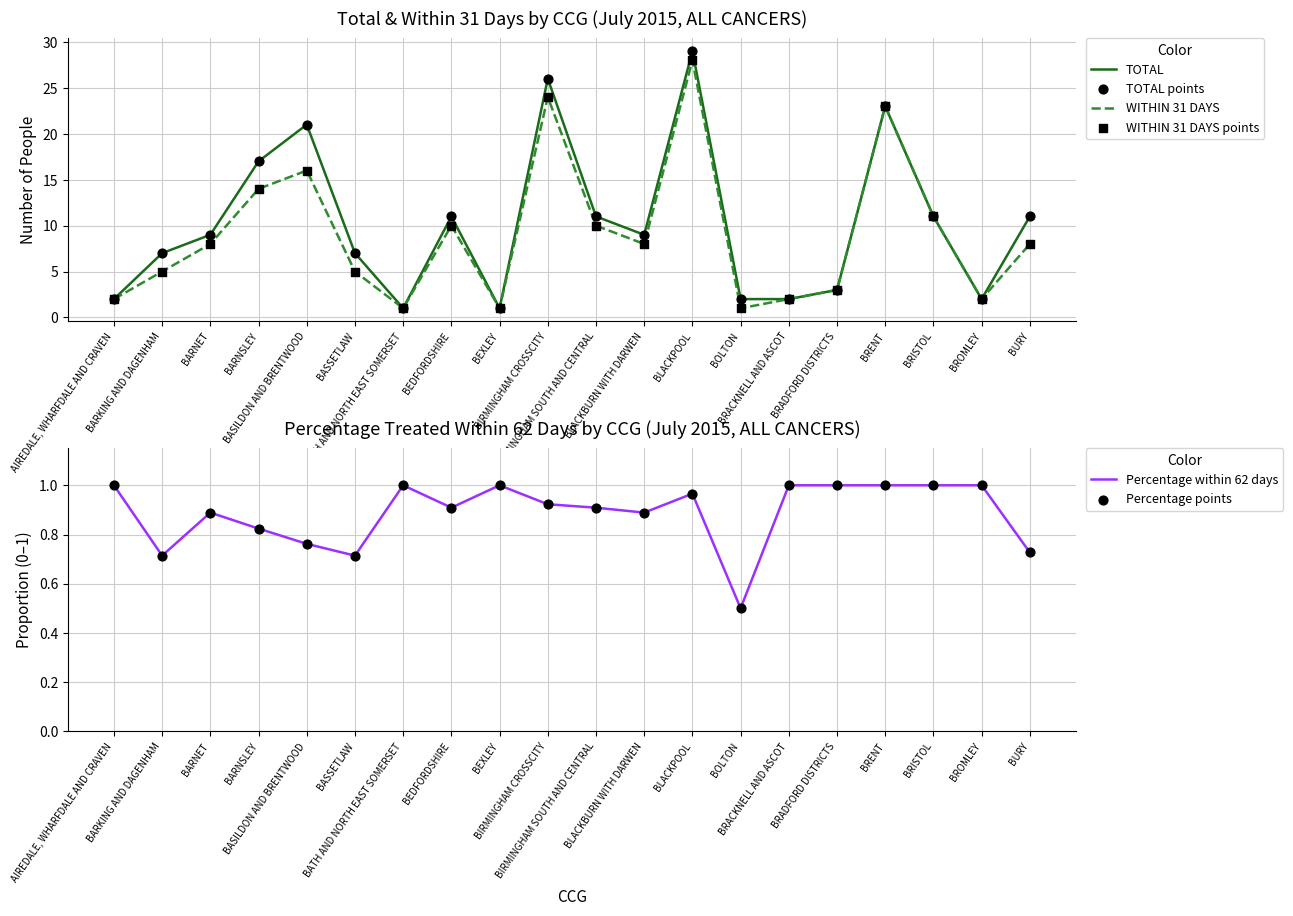

Is the value of TOTAL at BRADFORD DISTRICTS greater than the value of Percentage points at BROMLEY?

Yes